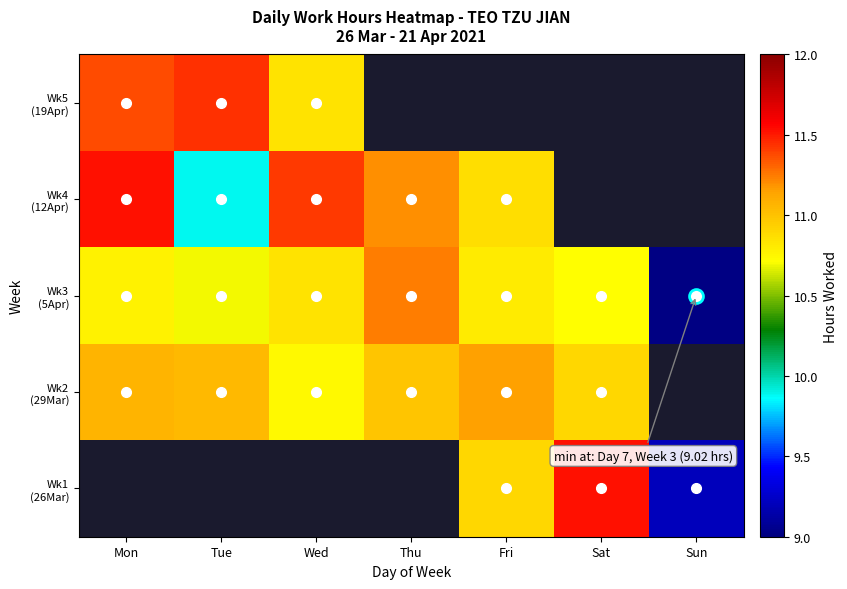

What is the difference between the second highest and second lowest values in the Wk2 (29Mar) series?

0.2